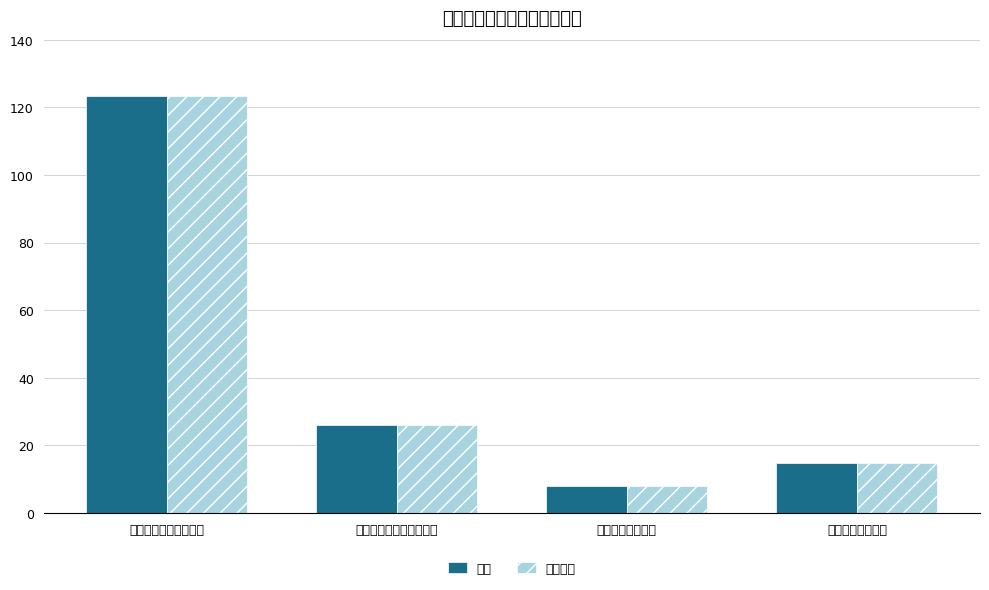

What are all the series names shown in the legend?

总计, 基本支出